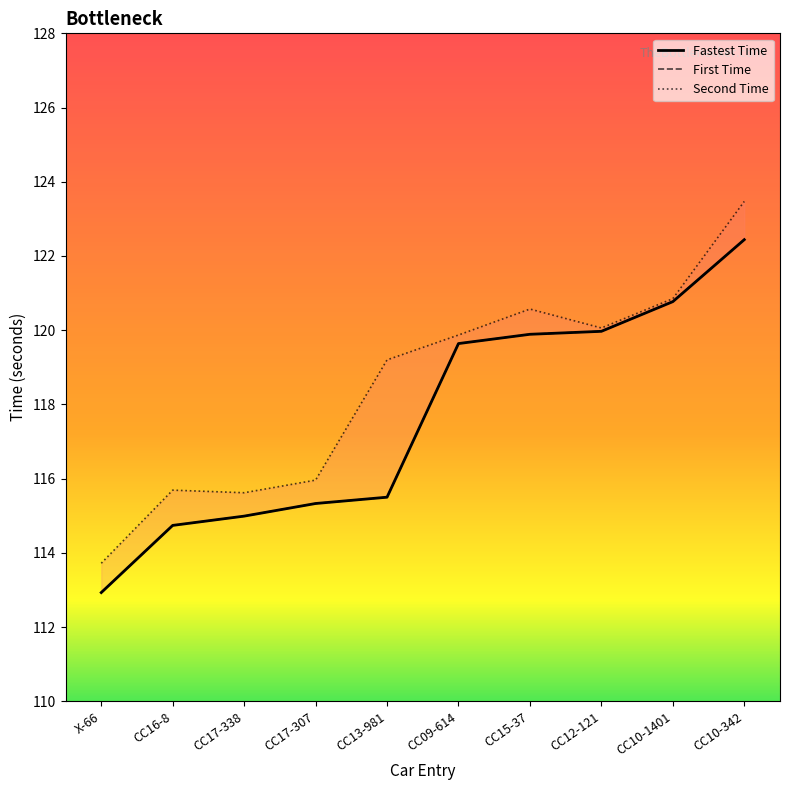

What is the minimum value for Second Time?

113.7